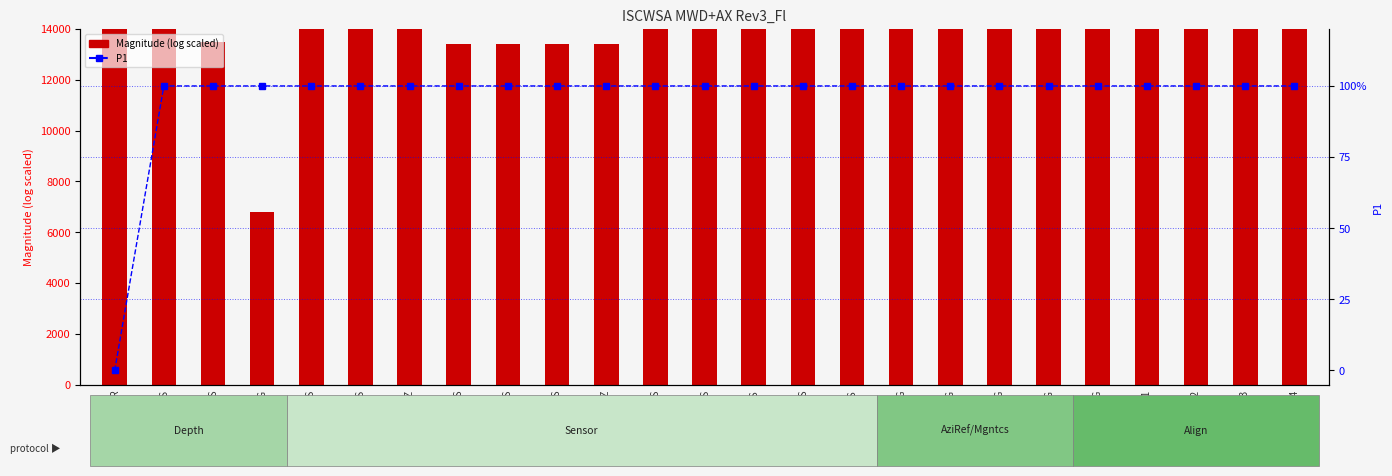

Count the number of categories in the chart.

25